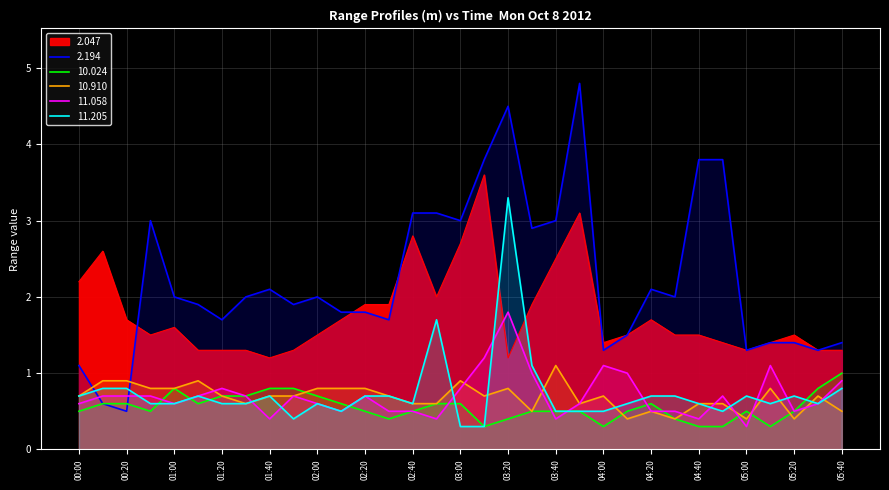

At which category is the sum across all series the highest?

03:20